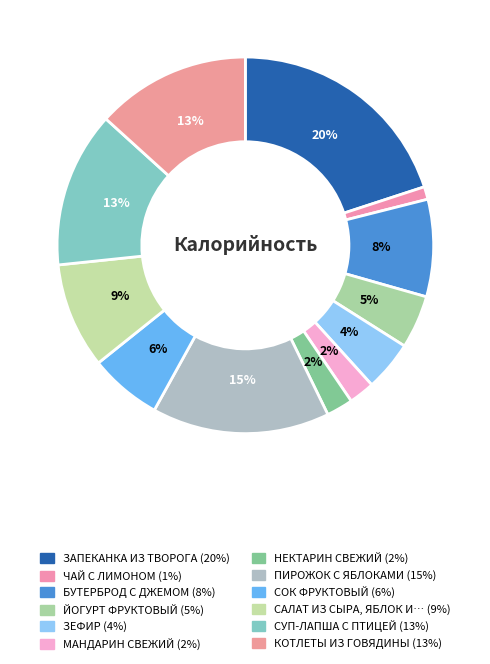

How many segments does this pie chart have?

12